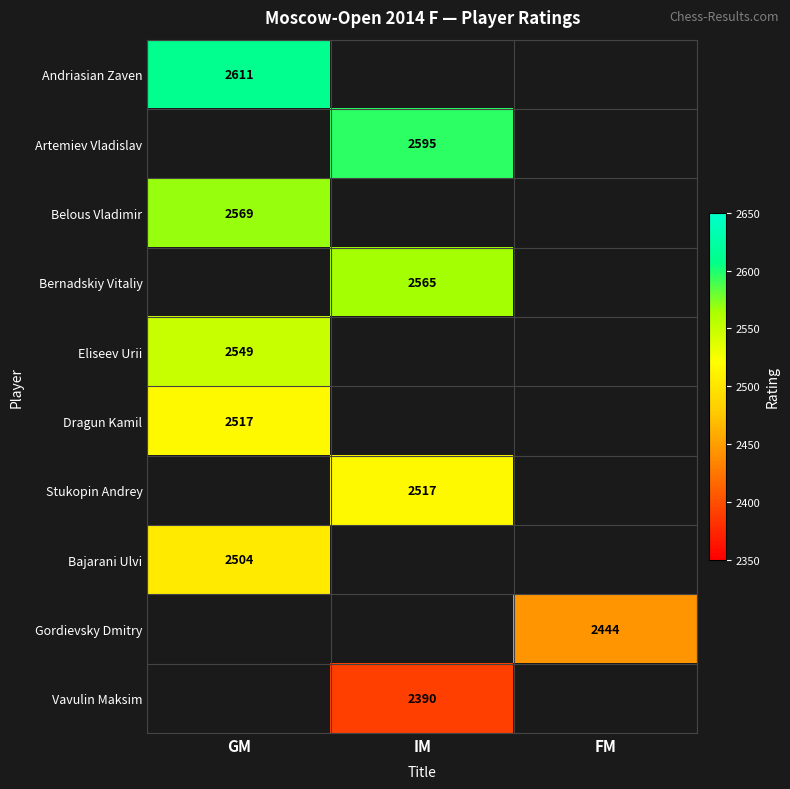

True or false: Andriasian Zaven has a value of 2611 at GM.

True